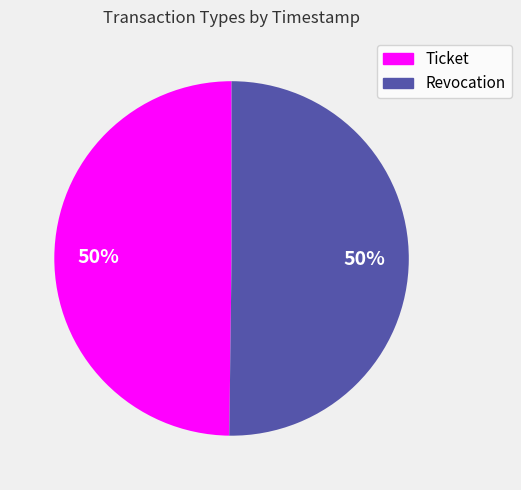

To the nearest percent, what portion does Revocation represent?

50%